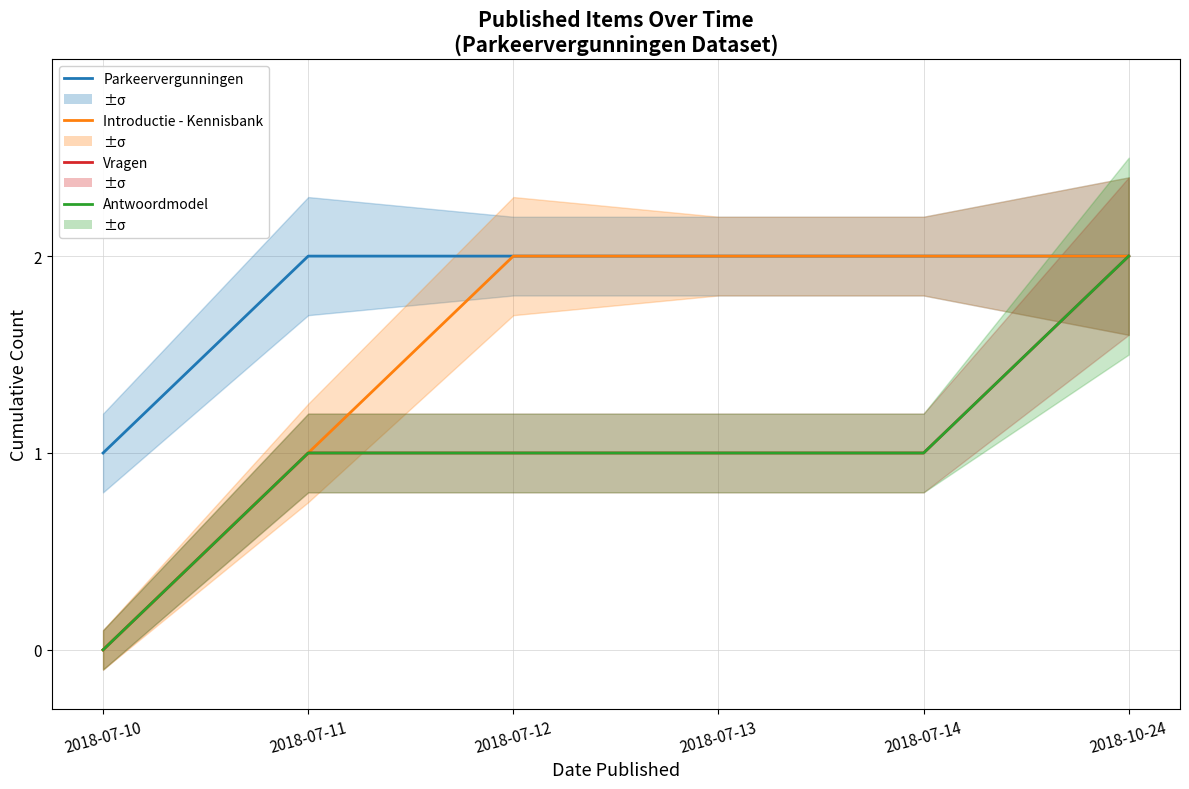

What is the spread (max minus min) of values at 2018-07-14?

1